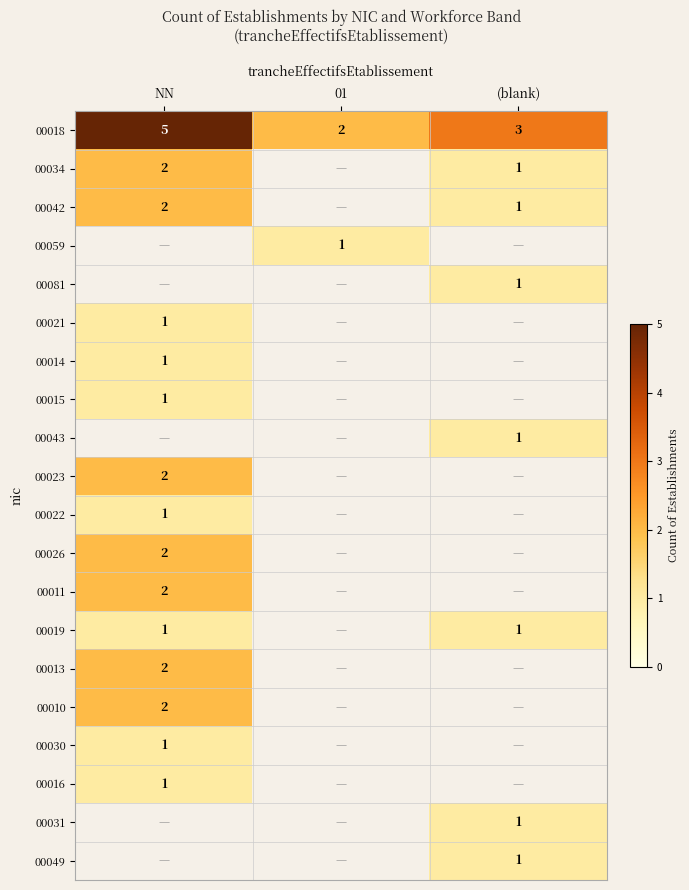

The 00019 series shows 1 at NN. True or false?

True